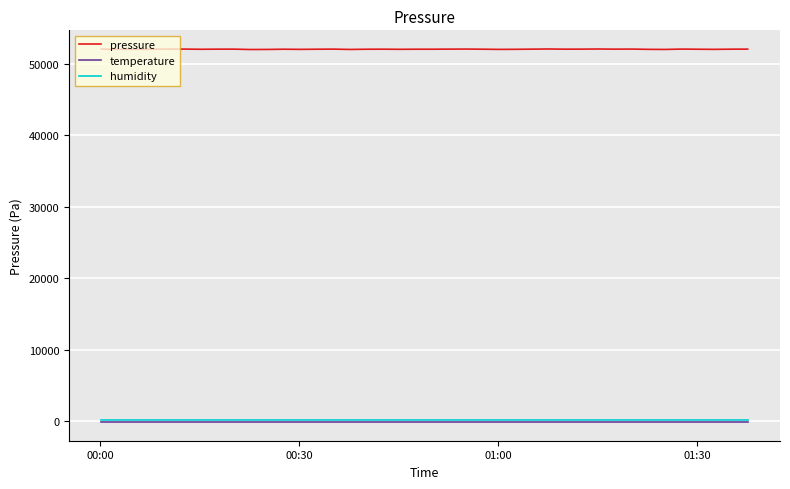

Which series has the largest range (max minus min)?

pressure